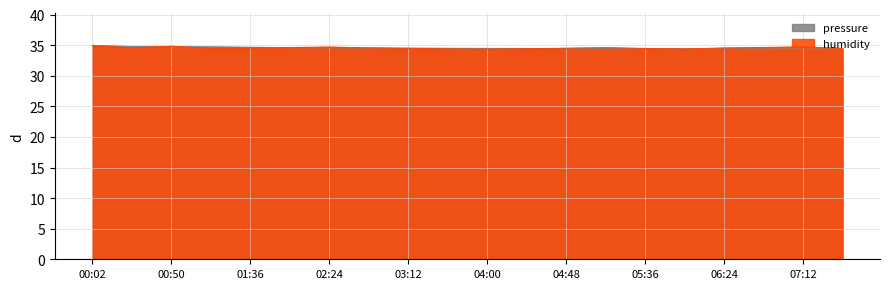

What is the label of the 12th point from the left?

04:24